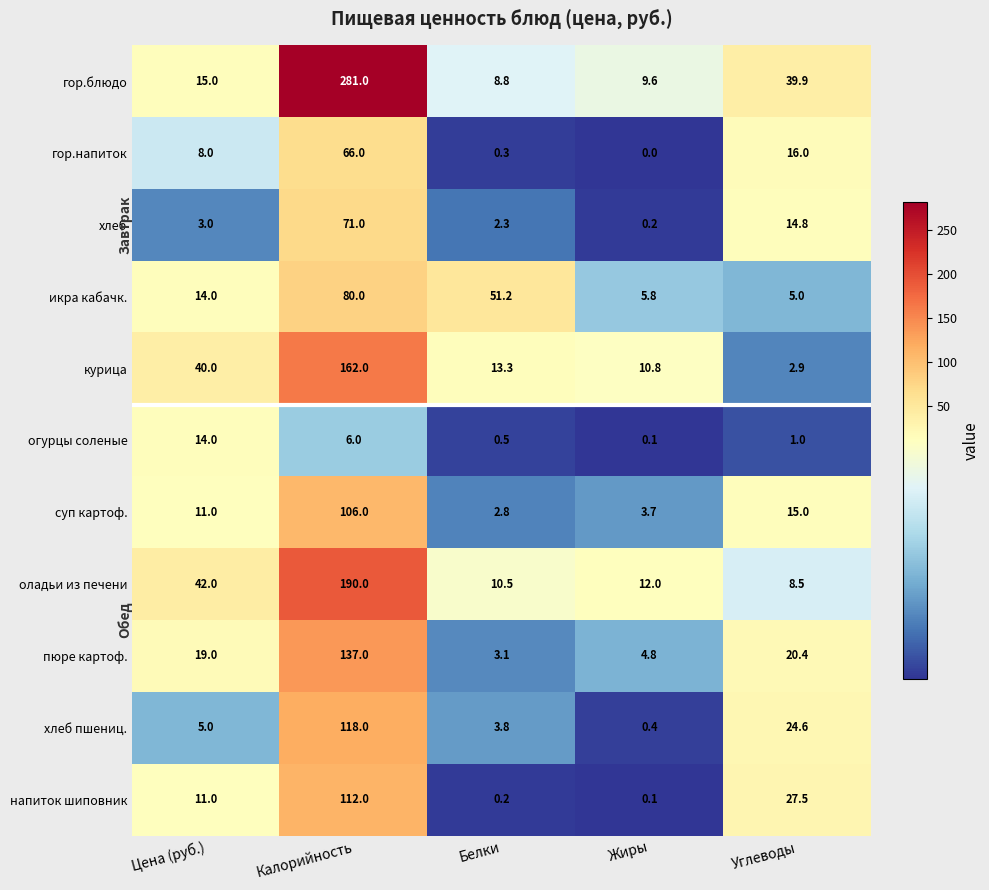

What is the difference between the напиток шиповник values at Углеводы and Жиры?

27.4